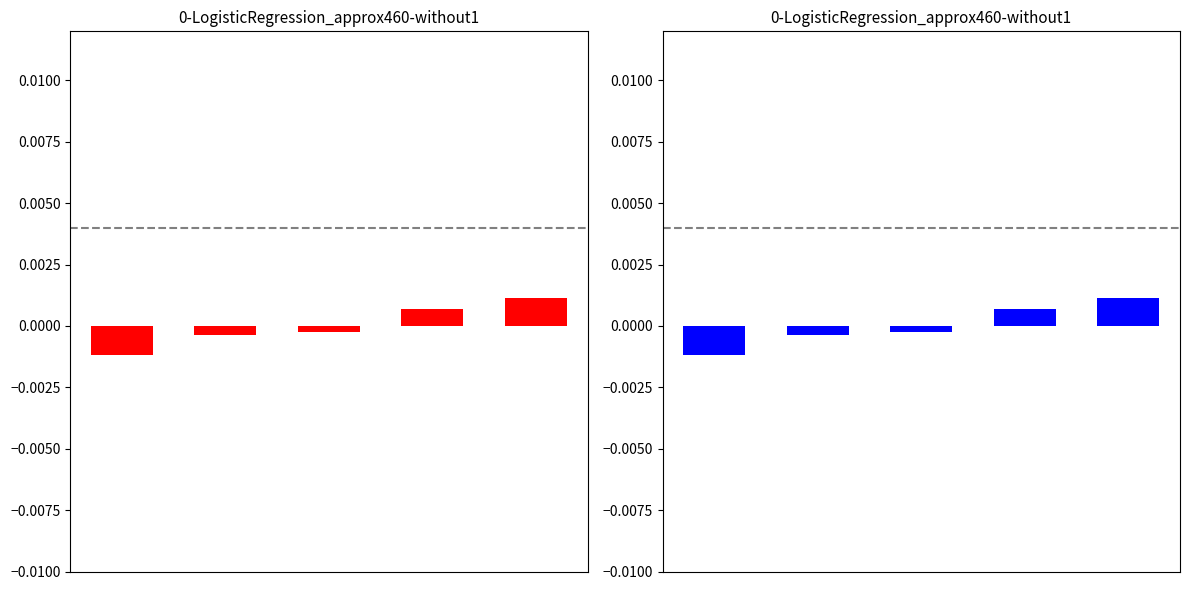

Rank the categories by value from highest to lowest.

4, 3, 2, 1, 0